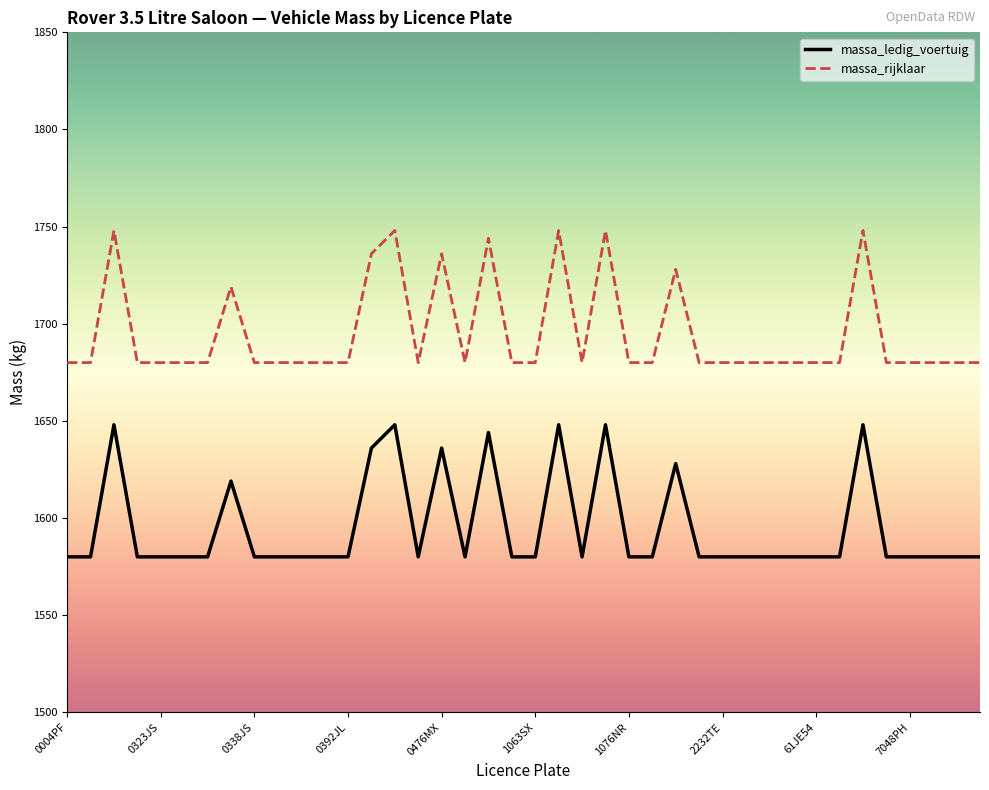

List the series in order of their peak value, lowest first.

massa_ledig_voertuig, massa_rijklaar